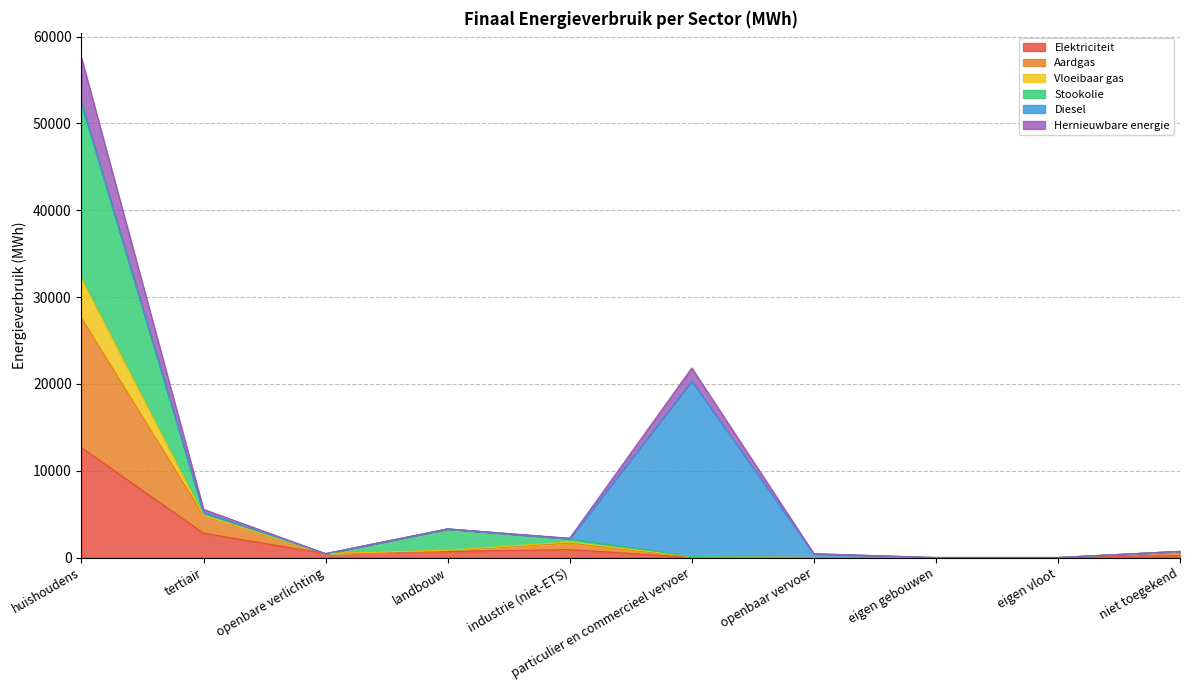

What is the difference between the highest and lowest values at niet toegekend?

480.2